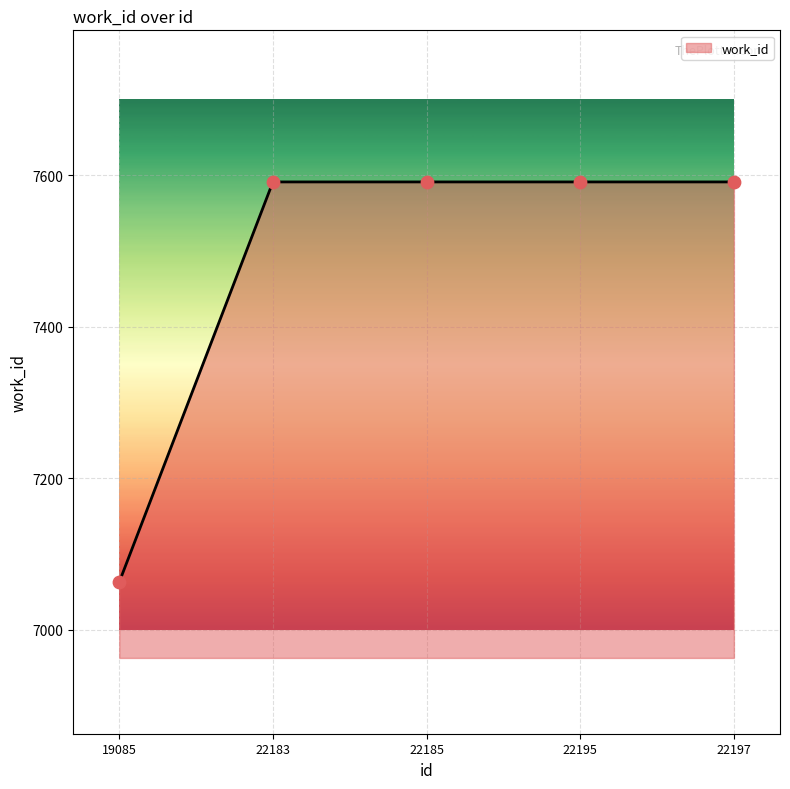

What is the change in value from 19085 to 22185?

+528